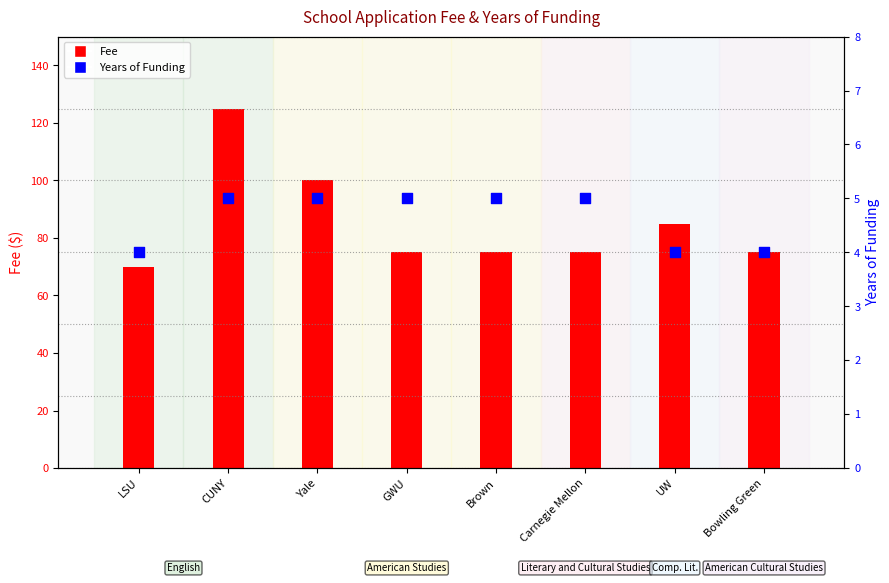

Is the value of Fee at LSU greater than the value of Years of Funding at Carnegie Mellon?

Yes